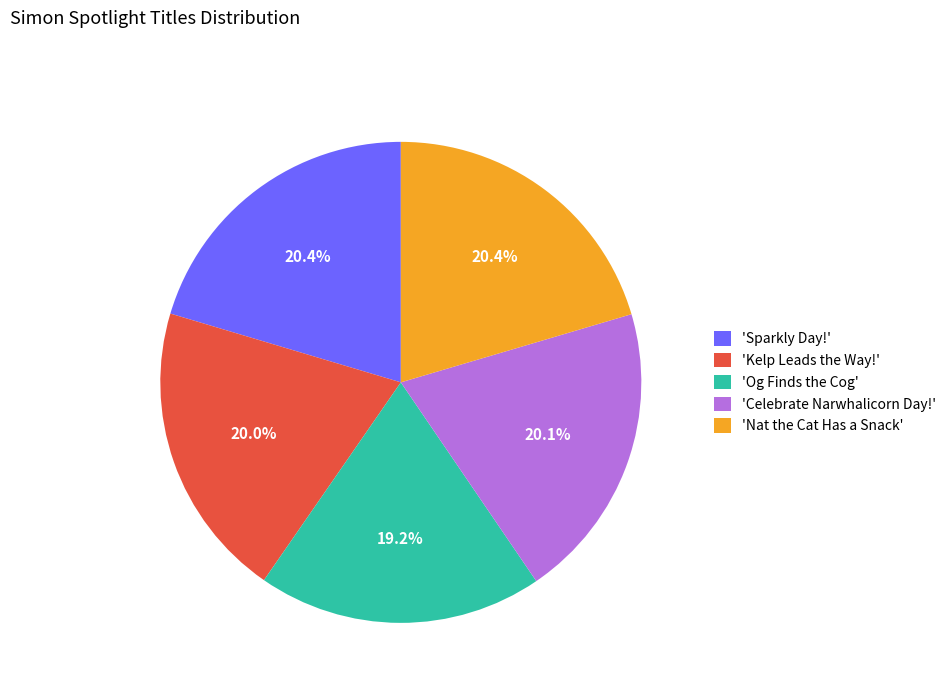

Which category has the smallest portion of the pie?

'Og Finds the Cog'